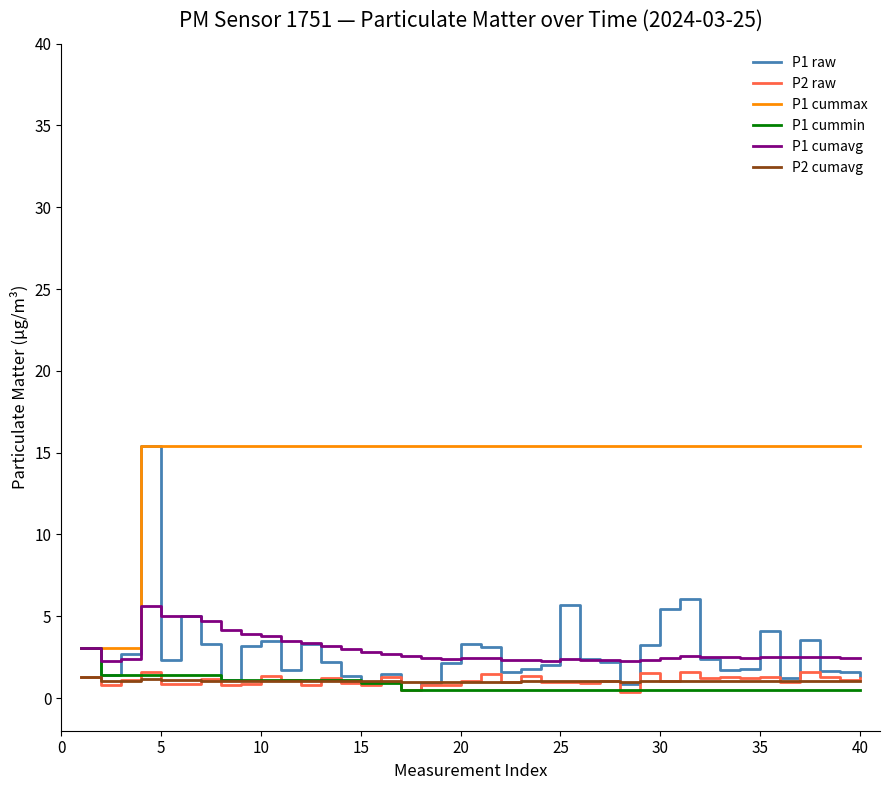

Is this an area chart (filled region under the line)?

No